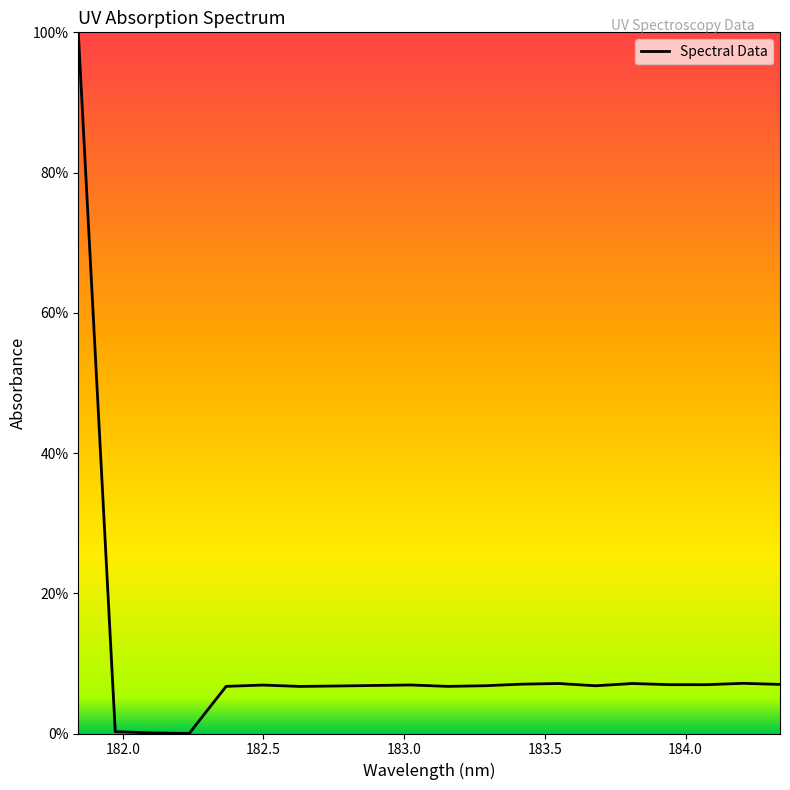

What is the greatest value displayed?

100.0